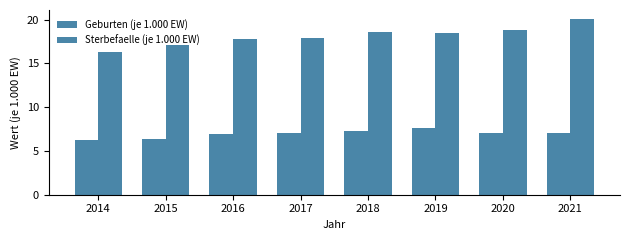

Which has a higher value, 2016 or 2021?

2021